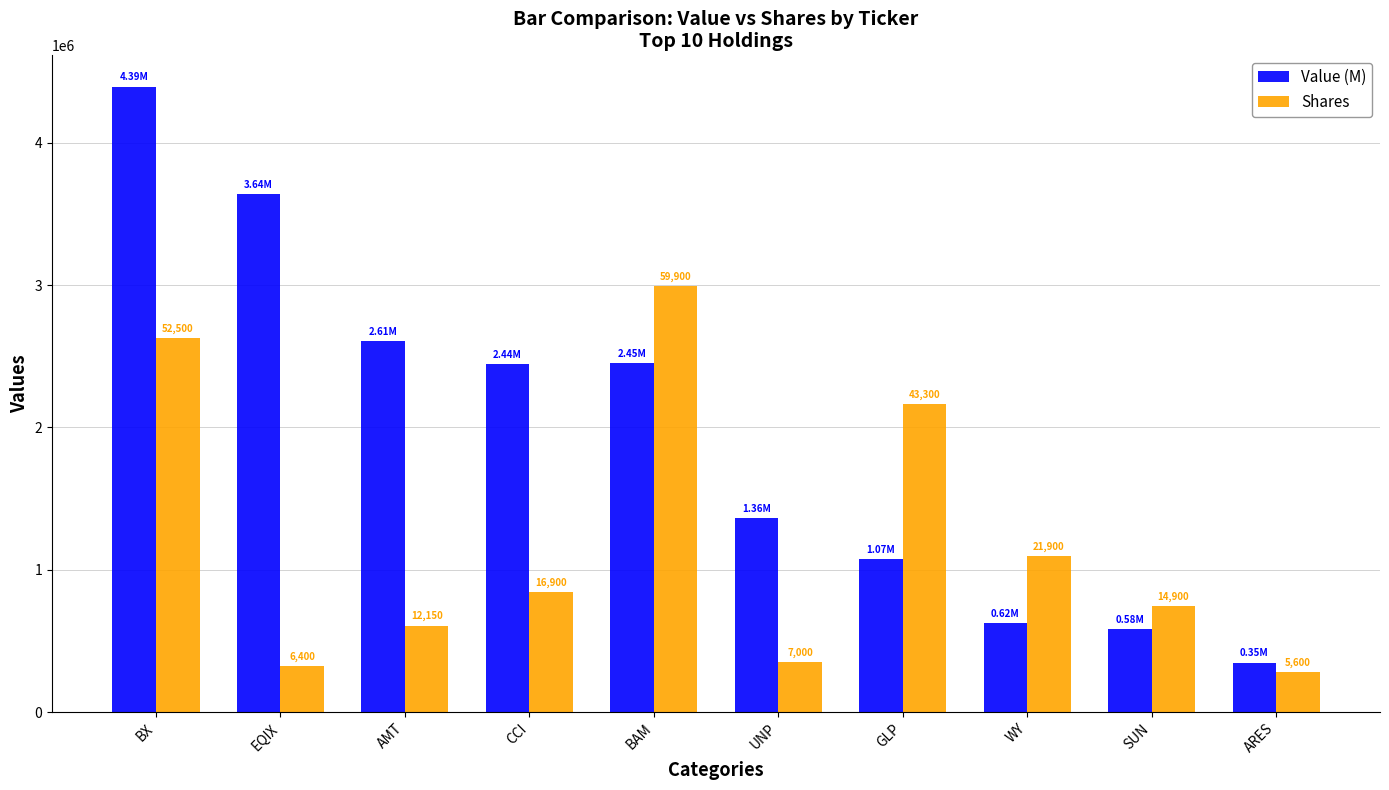

What are all the series names shown in the legend?

Value (M), Shares